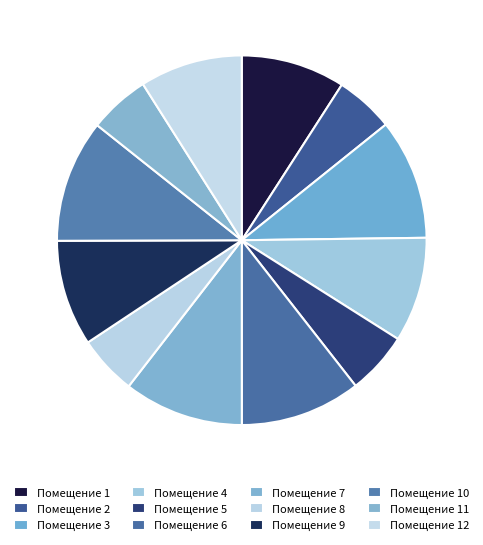

How many slices are in this pie chart?

12